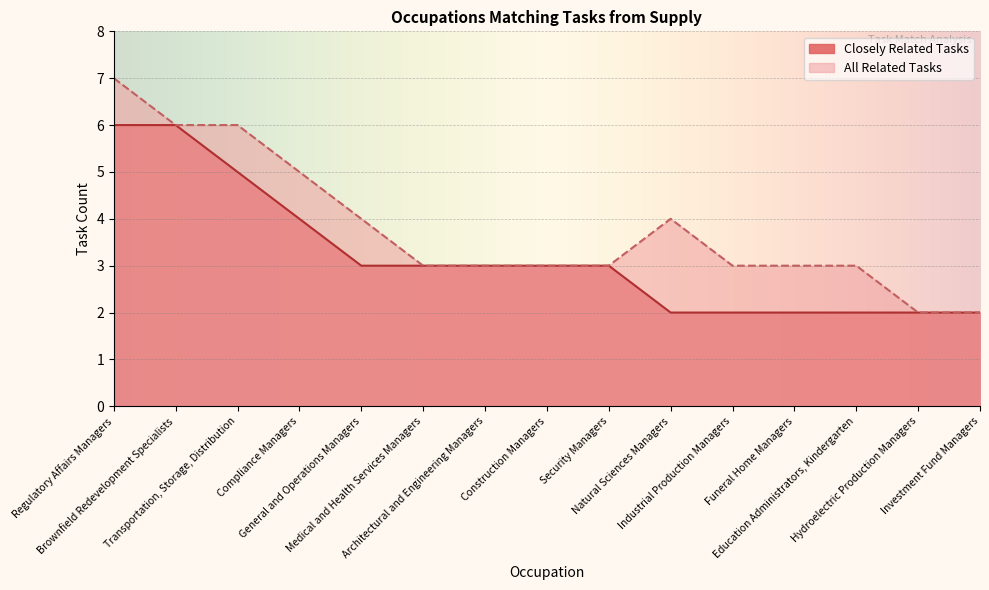

How many lines are shown in the chart?

2